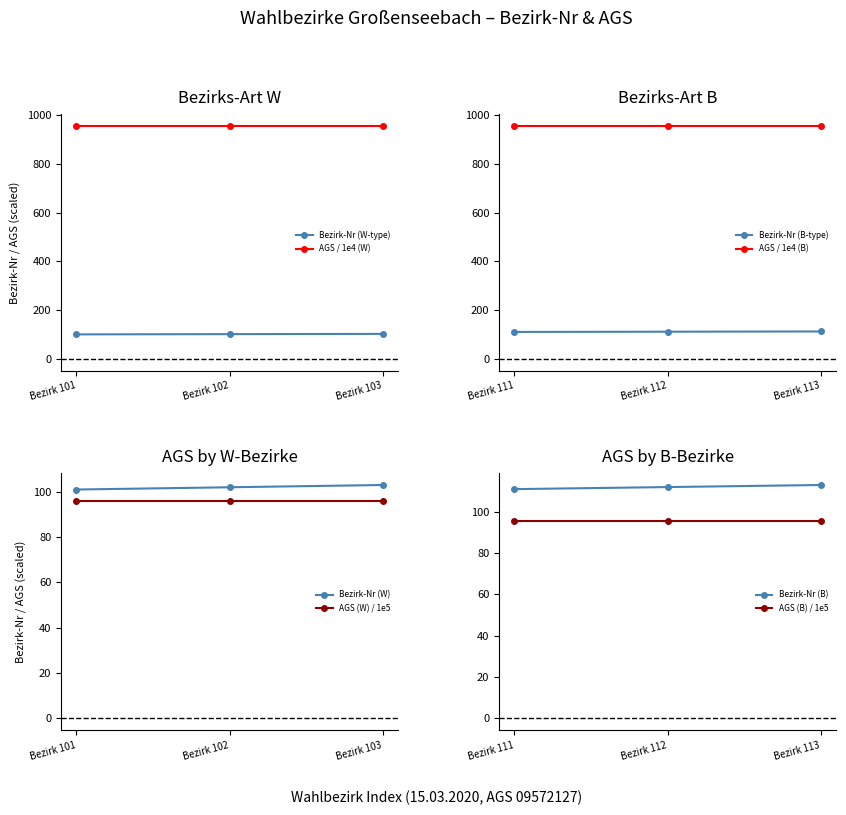

What is the maximum value for Bezirk-Nr (W-type)?

103.0